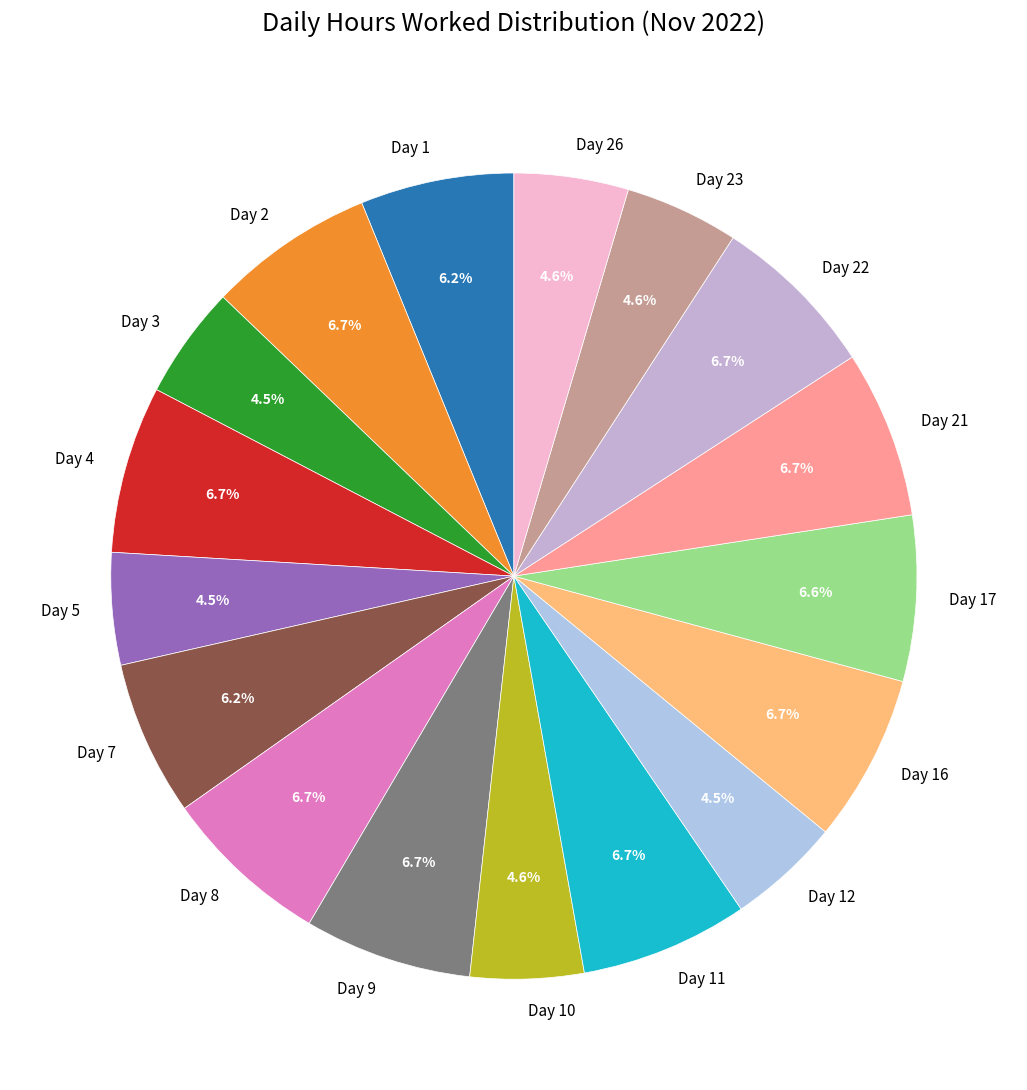

Combined, do Day 21 and Day 7 account for over 50%?

No